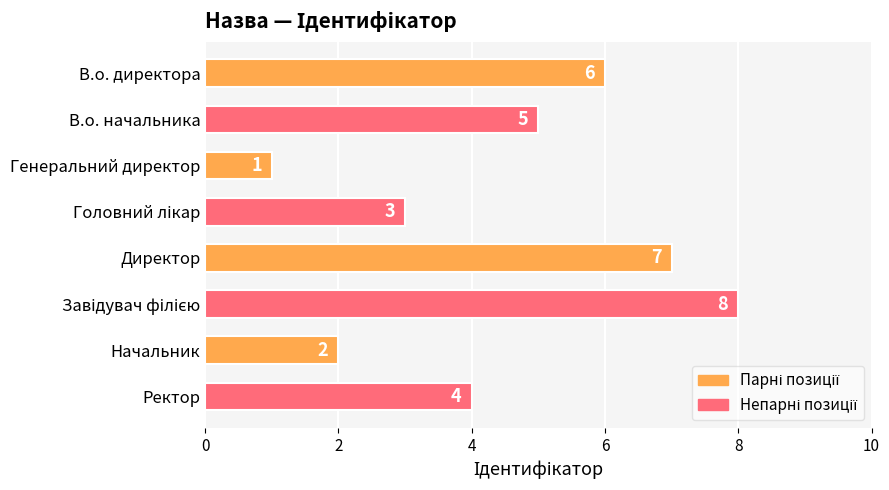

The chart shows a value of 7 at Директор. True or false?

True